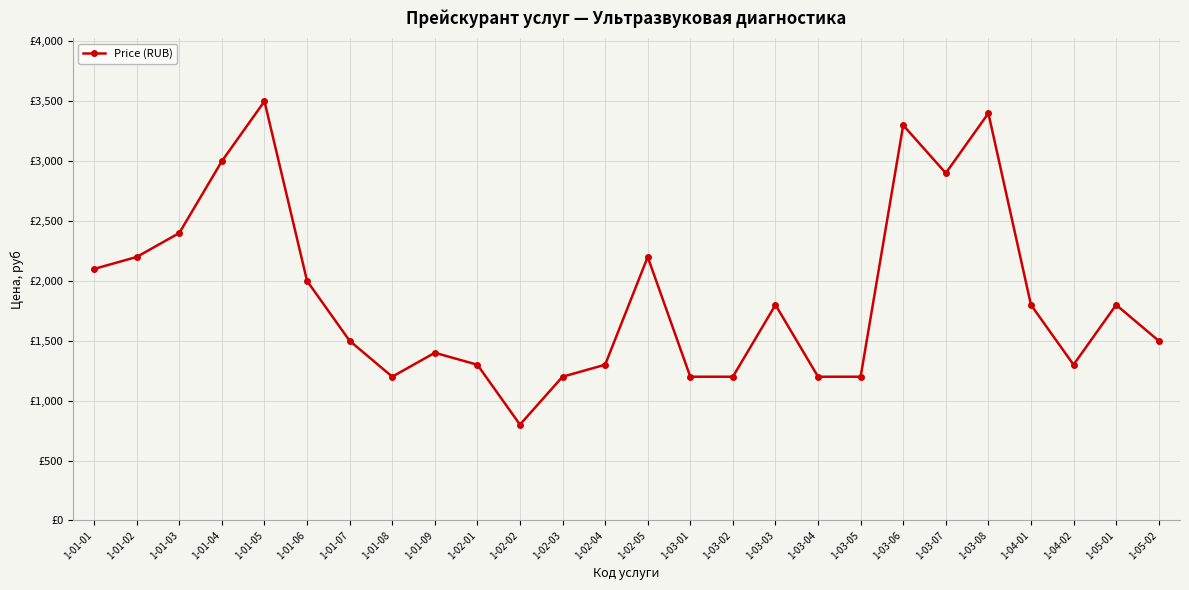

Where does the data first go above 1800?

1-01-01